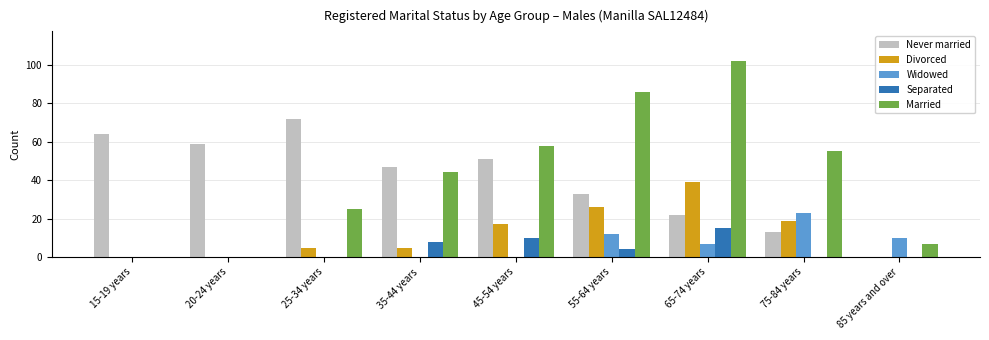

Reading left to right, list all the values displayed in this chart.

Never married: 64	59	72	47	51	33	22	13	0
Divorced: 0	0	5	5	17	26	39	19	0
Widowed: 0	0	0	0	0	12	7	23	10
Separated: 0	0	0	8	10	4	15	0	0
Married: 0	0	25	44	58	86	102	55	7